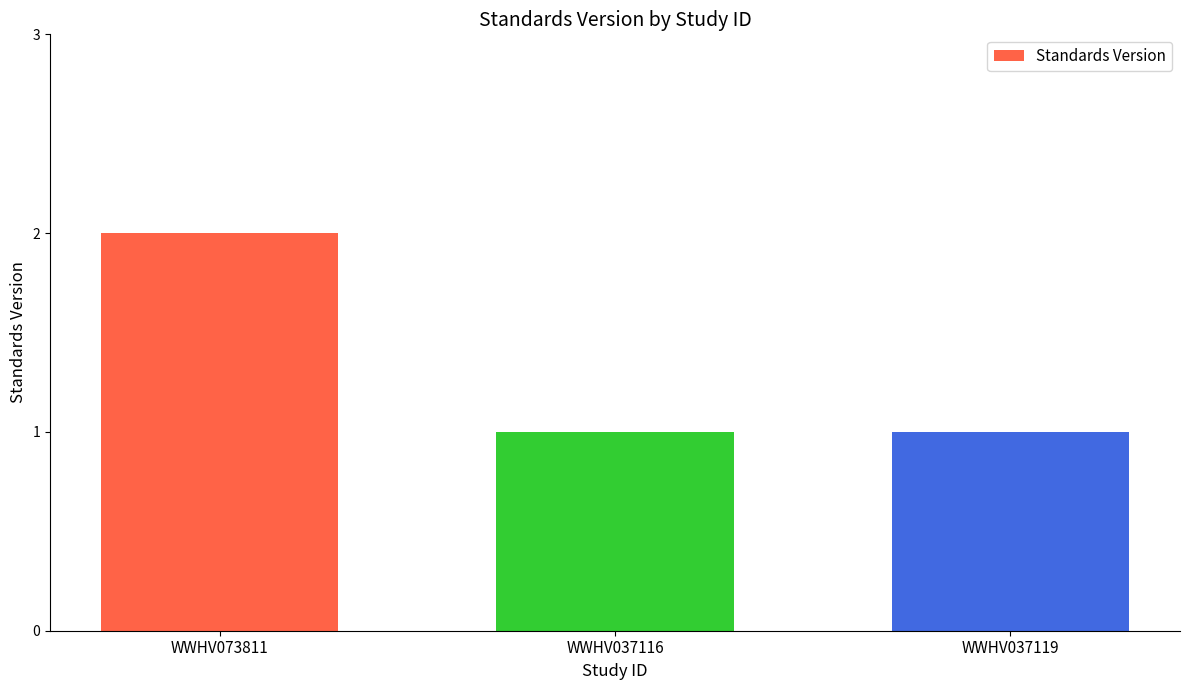

What position from the left is WWHV037119?

3